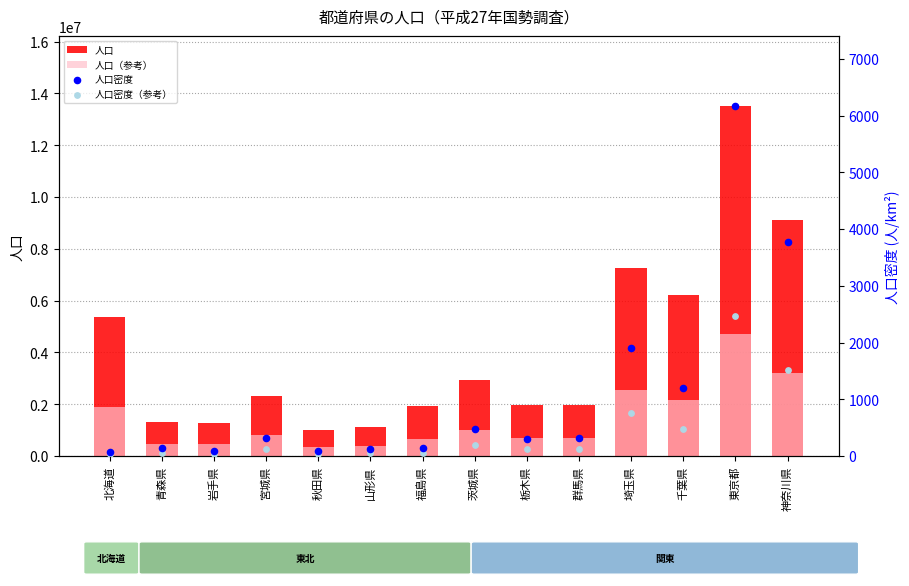

At how many categories does at least one series exceed 2023764?

7